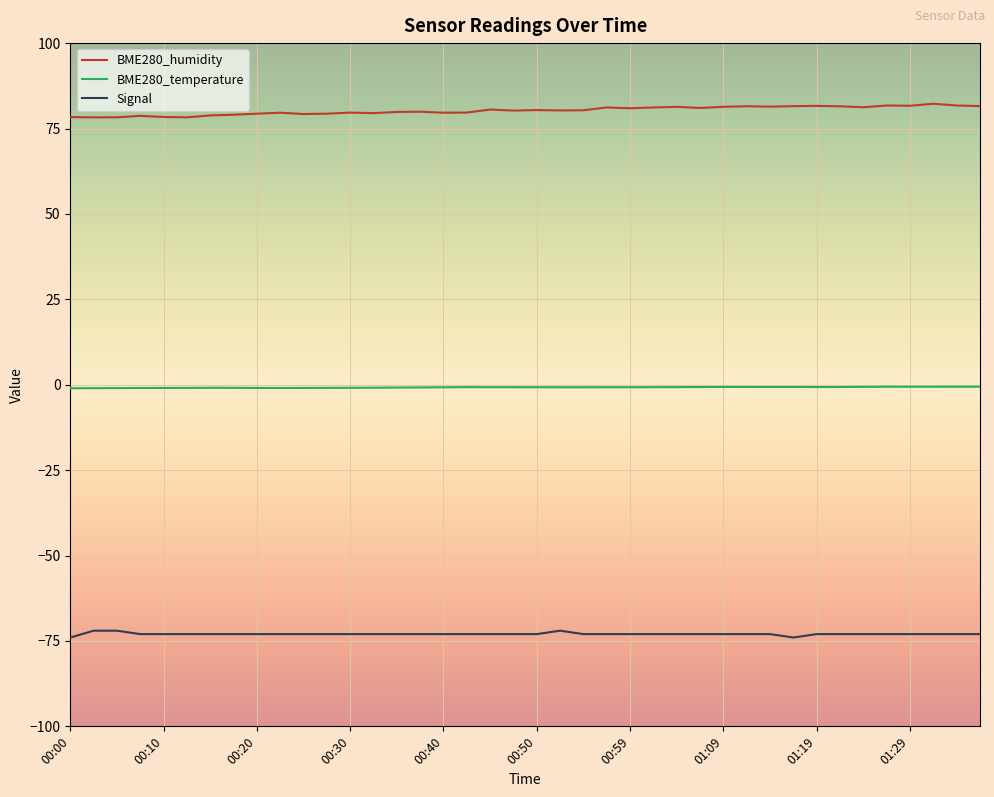

True or false: BME280_humidity and BME280_temperature cross at least once.

False